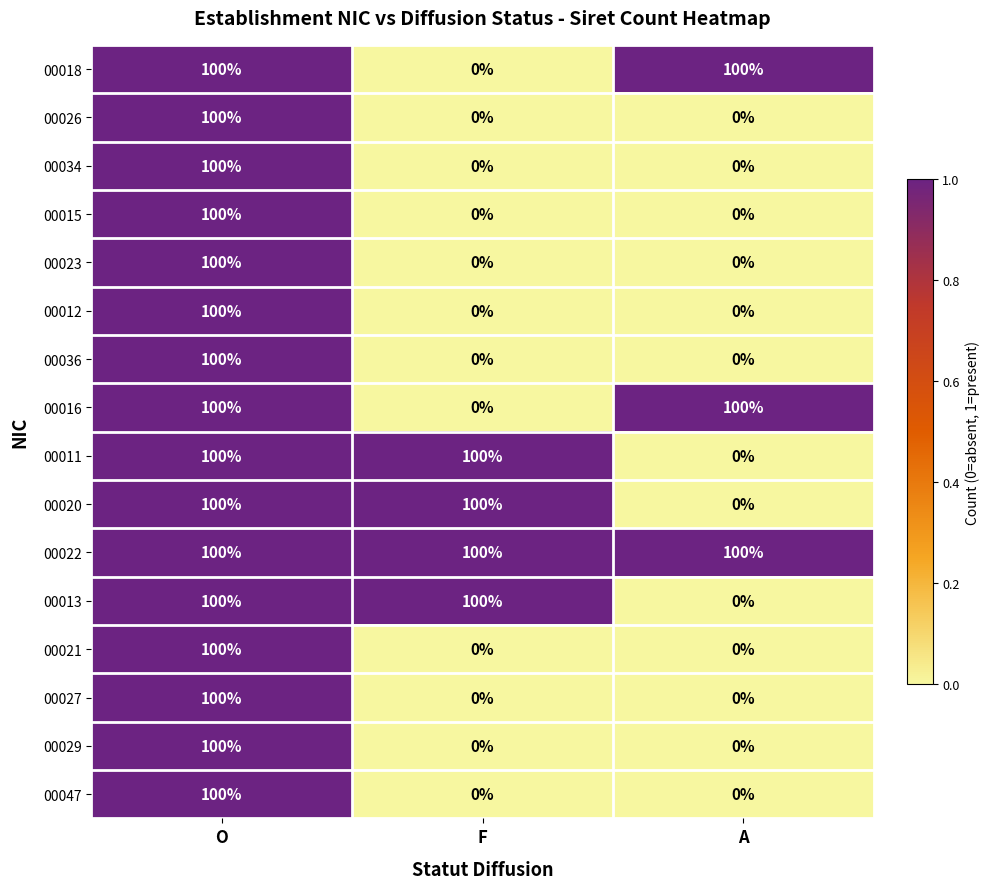

What is the difference between the highest and lowest values at F?

100